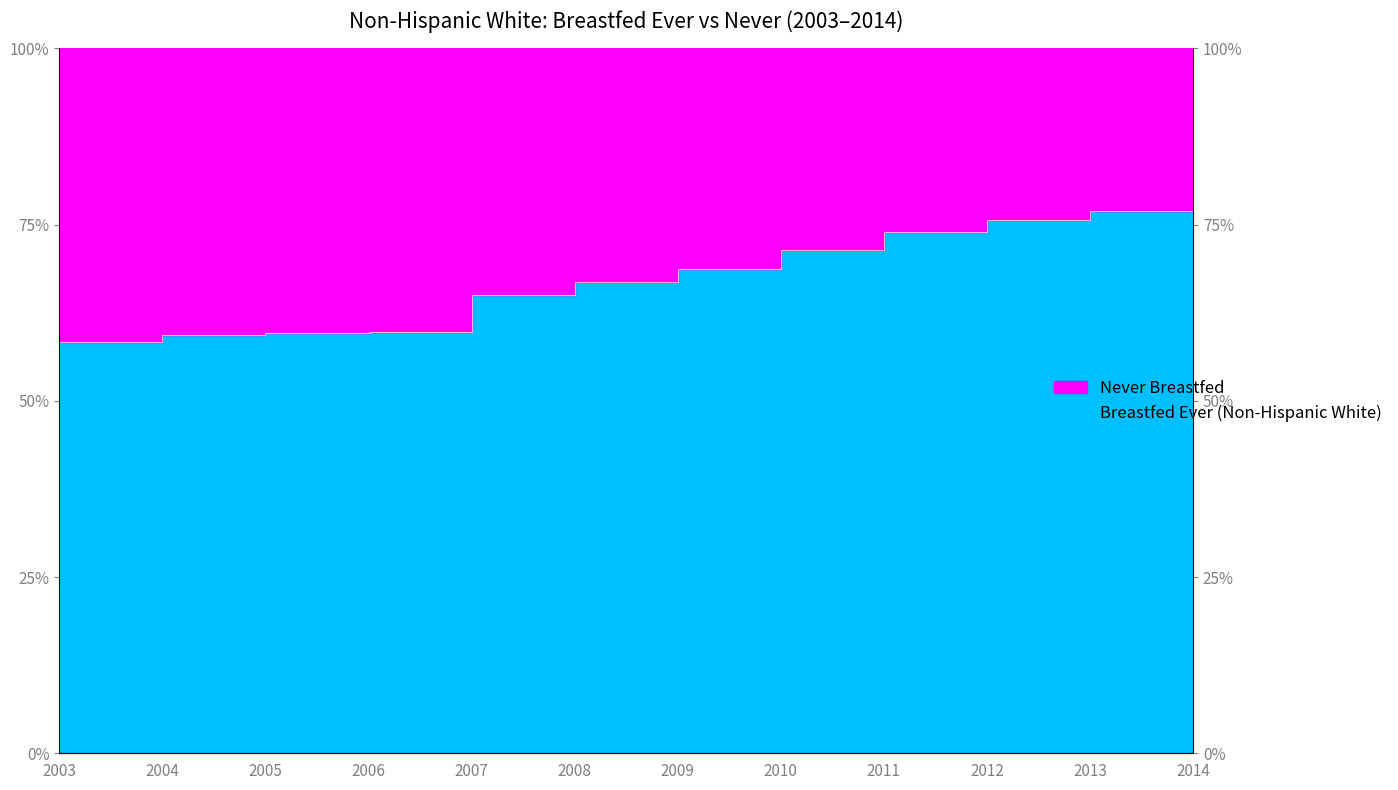

List the labels in order of value, largest first.

2014, 2013, 2012, 2011, 2010, 2009, 2008, 2007, 2006, 2005, 2004, 2003